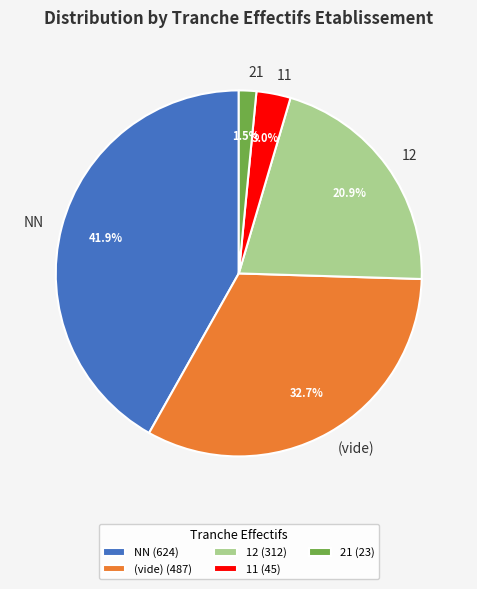

Is (vide) the majority of the pie?

No